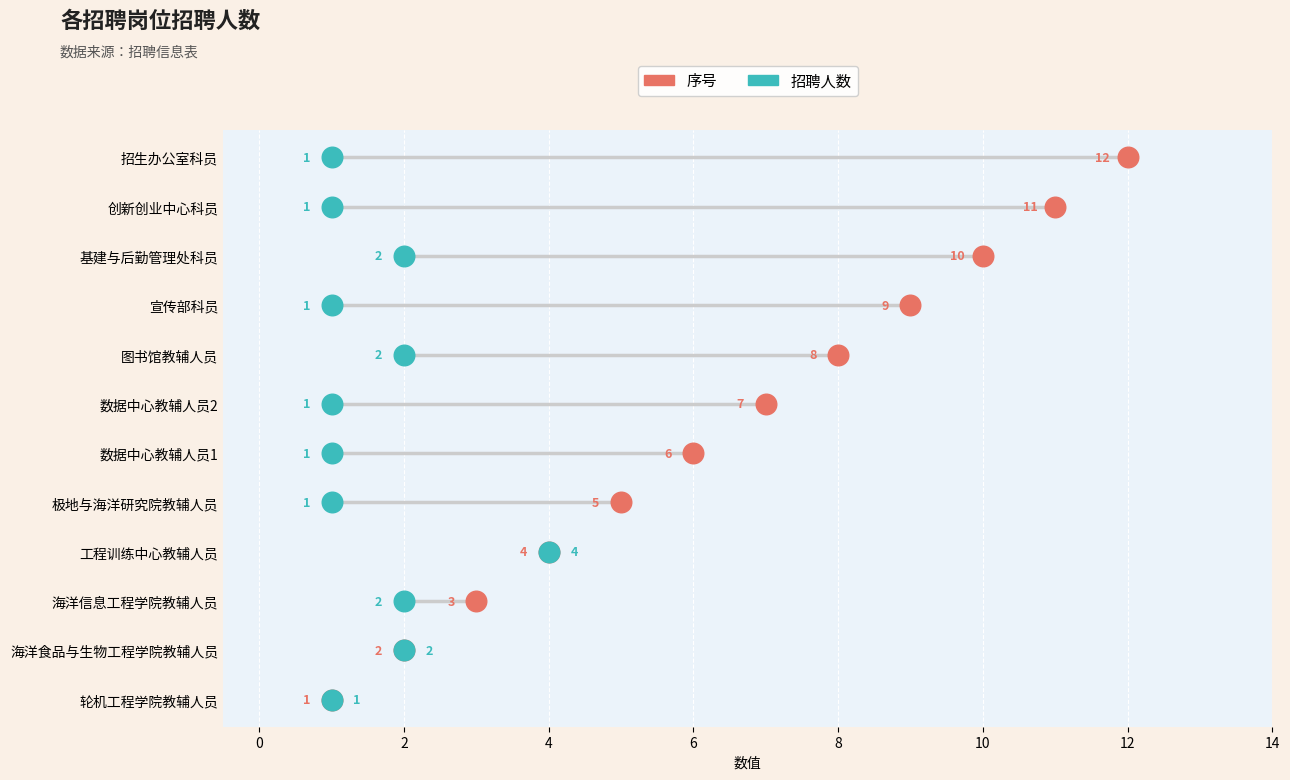

Which series has the largest Y range (max minus min)?

序号